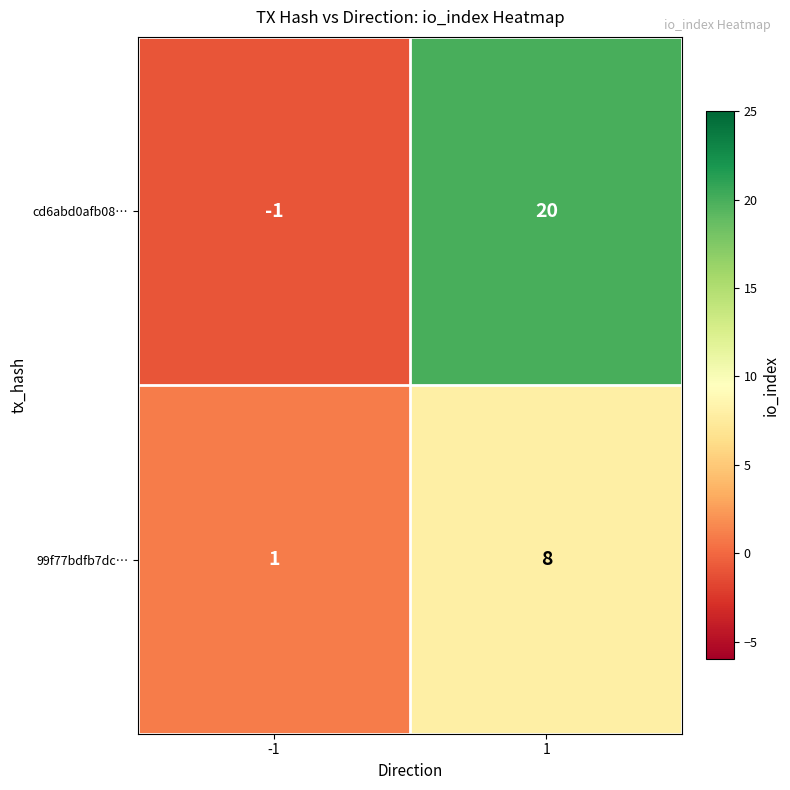

What is the difference between the maximum and minimum values in the cd6abd0afb08… series?

21